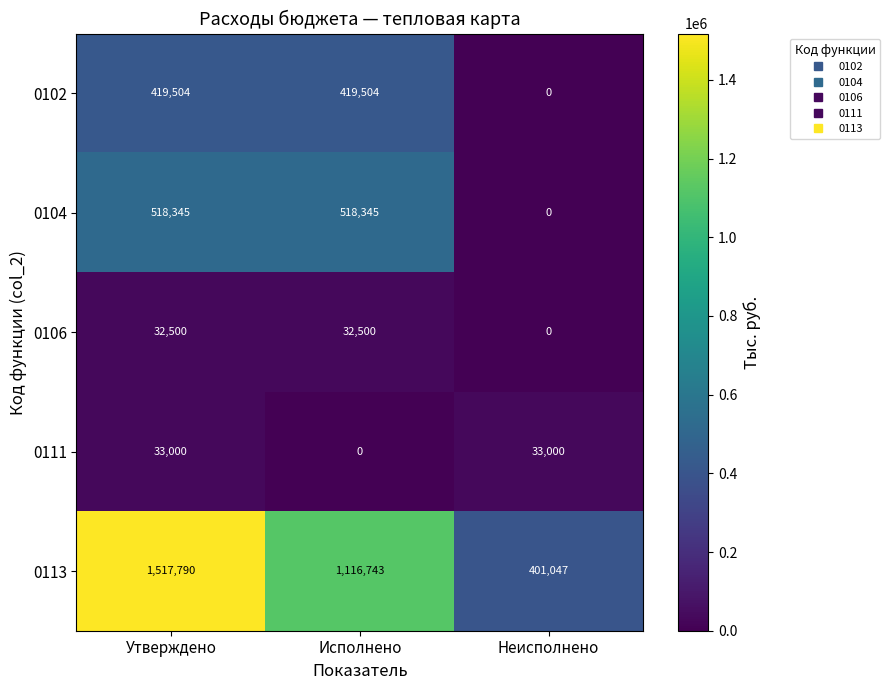

Which series has the largest range (max minus min)?

0113